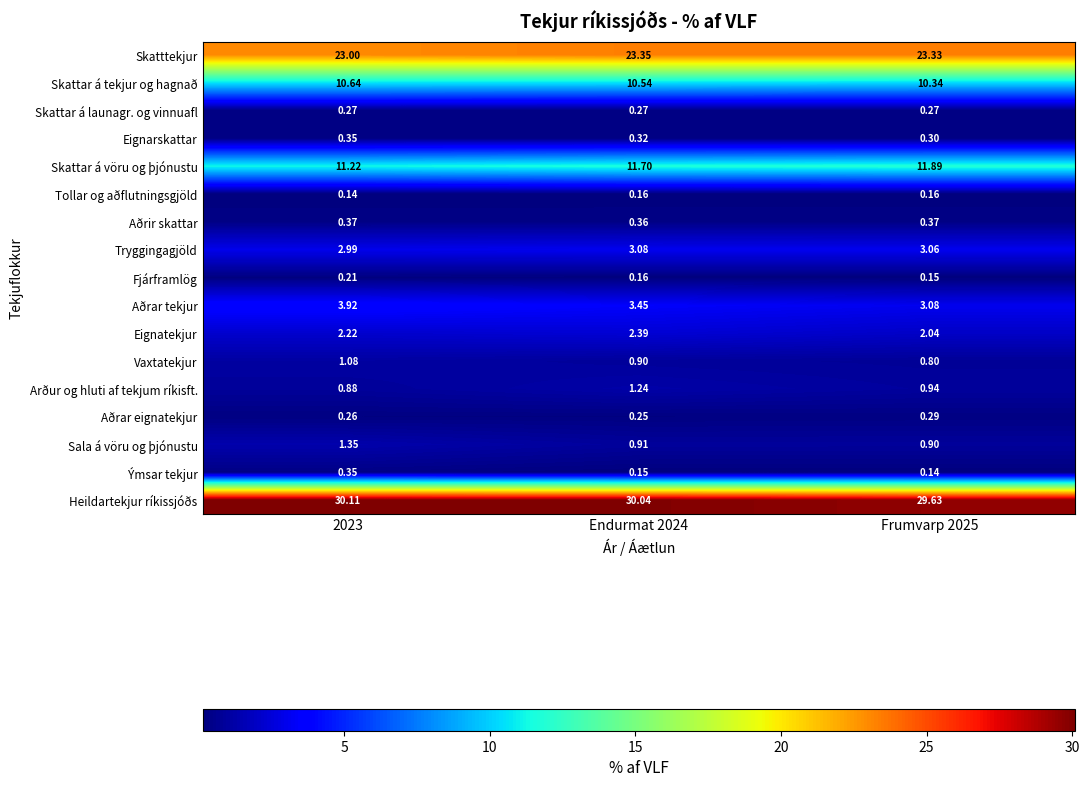

Is the value of Heildartekjur ríkissjóðs at Endurmat 2024 greater than the value of Arður og hluti af tekjum ríkisft. at Endurmat 2024?

Yes